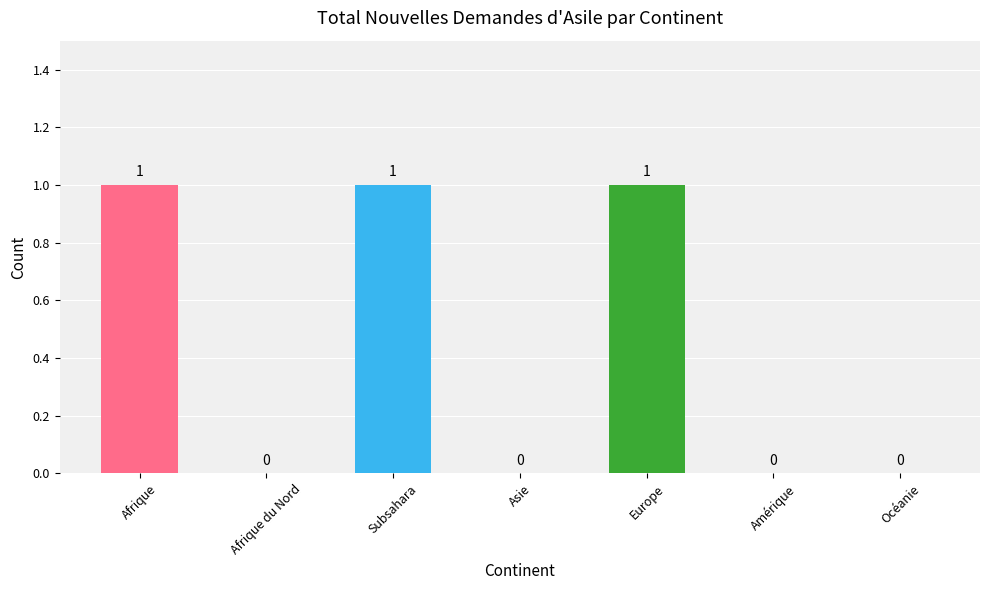

Count the number of values greater than 0.

3